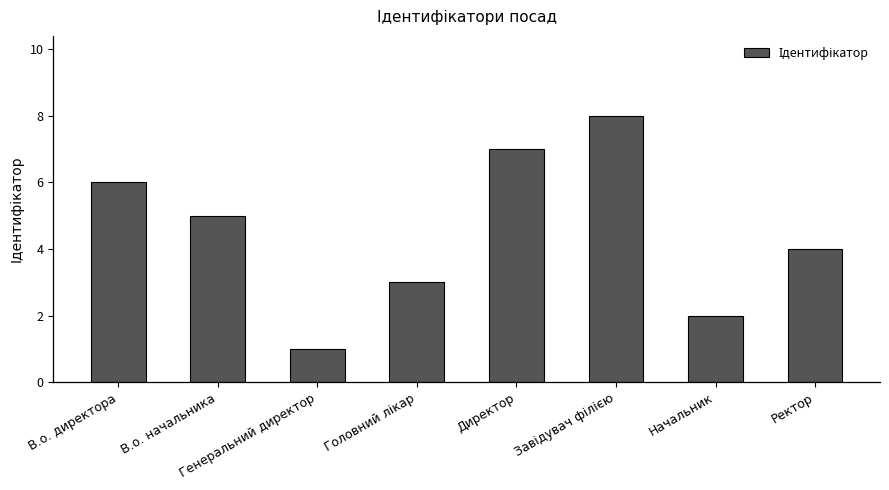

What position from the right is Ректор?

1